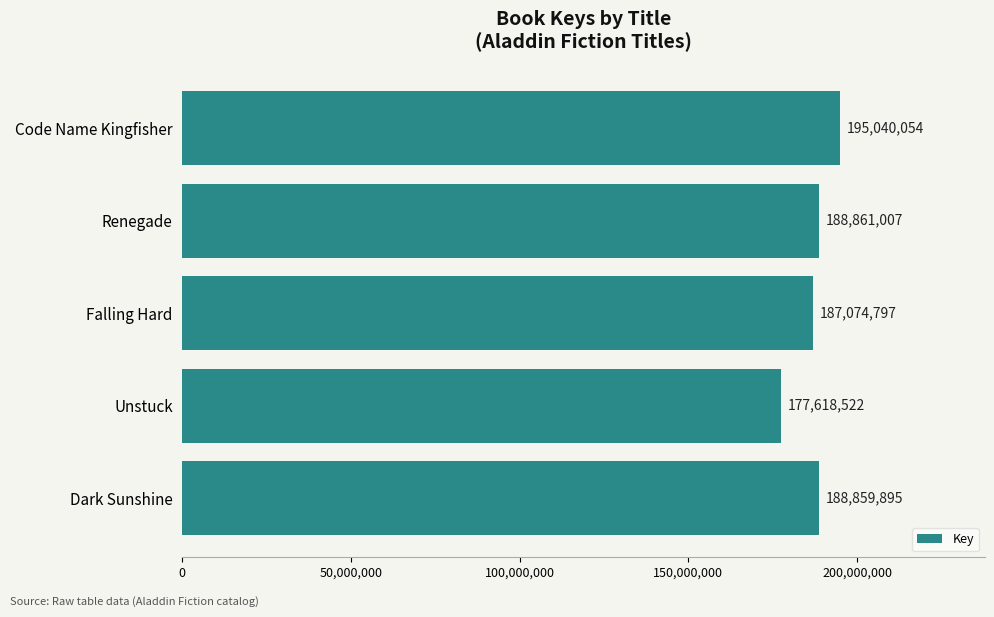

What is the average value?

187490855